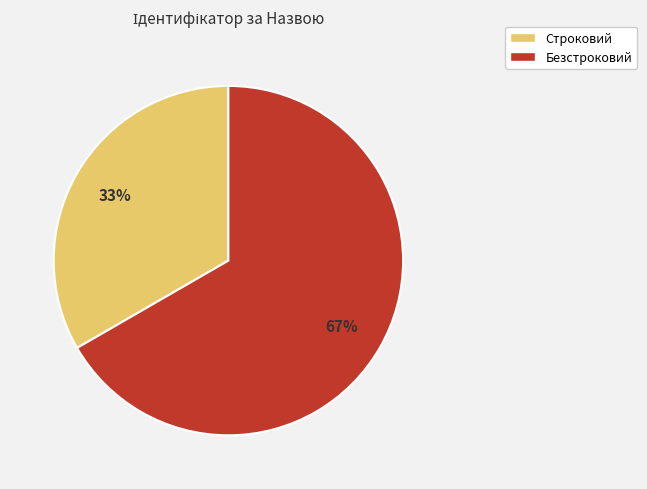

What is the smallest slice in the pie chart?

Строковий